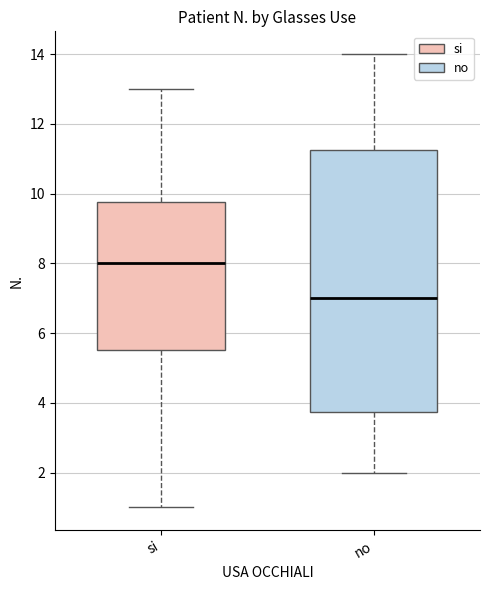

Rank the series at 2 from highest to lowest value.

si, no